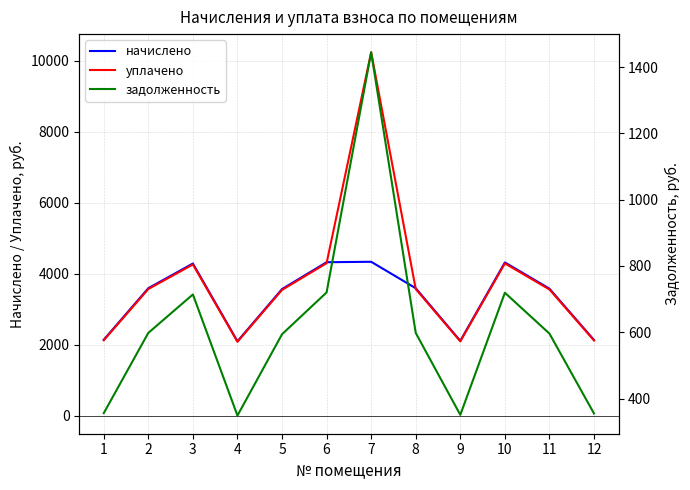

Where is начислено nearest to the value 3213?

5